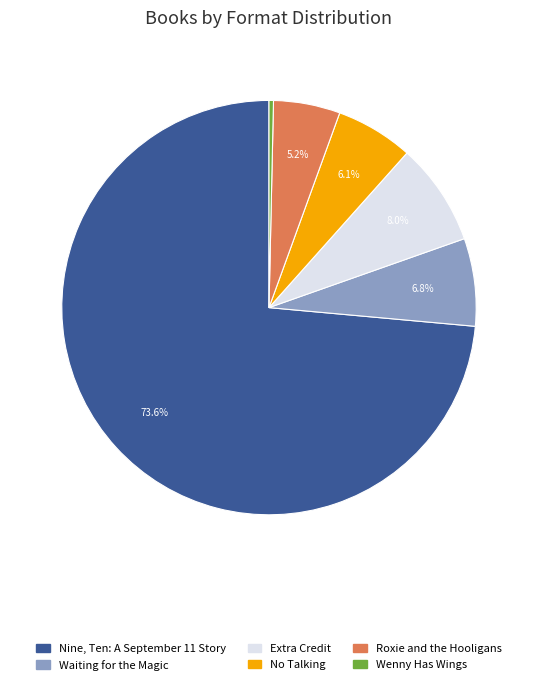

Is it true that Waiting for the Magic is 7% of the pie?

True